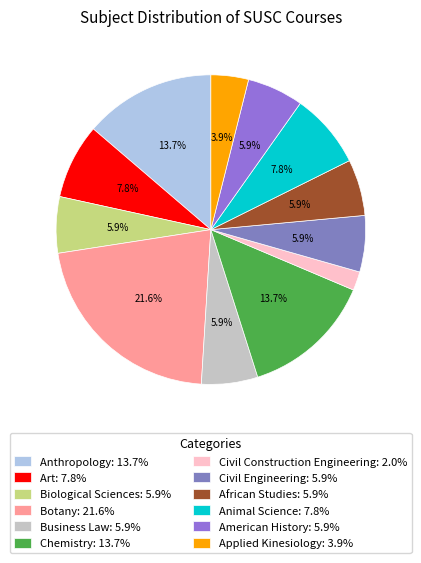

Which slice is the smallest?

Civil Construction Engineering